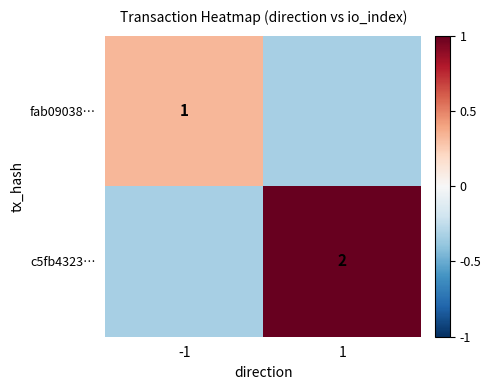

Between -1 and 1, which series saw the biggest shift?

c5fb4323…